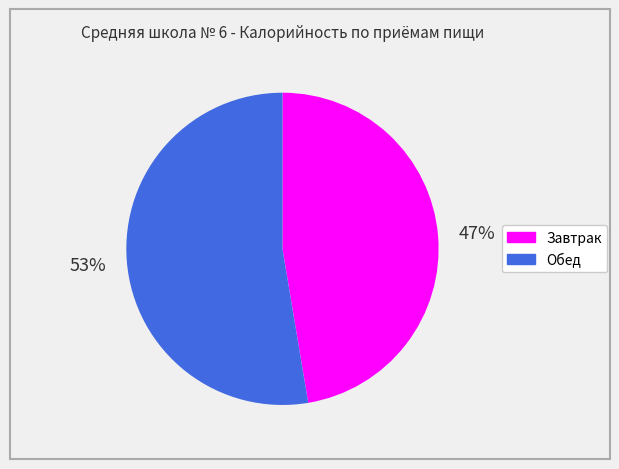

What percentage is the Завтрак slice, to the nearest percent?

47%